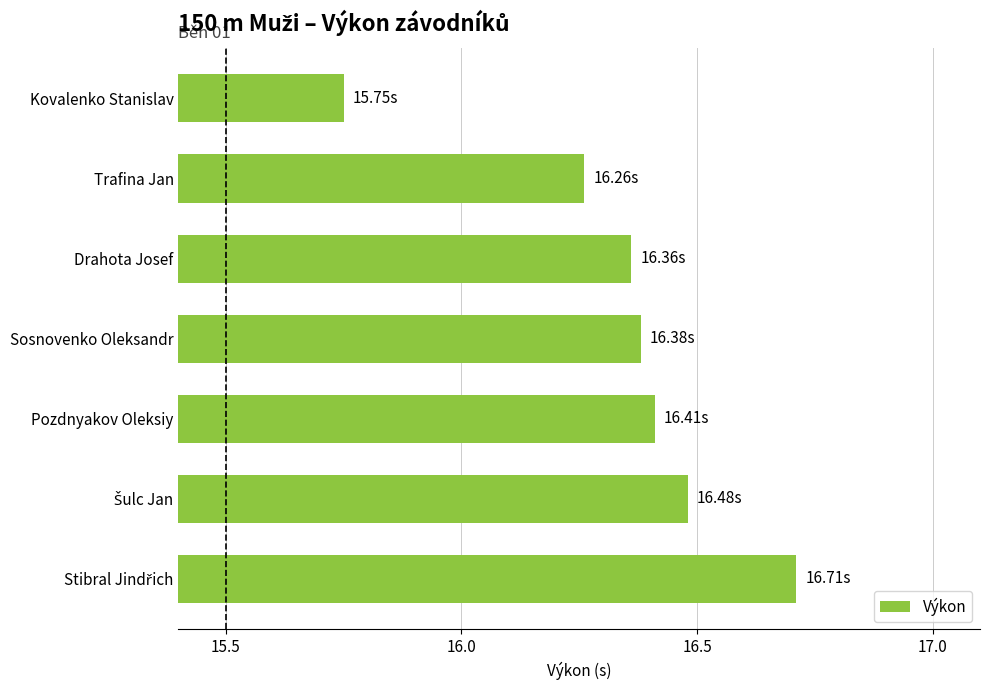

Which has a higher value, Kovalenko Stanislav or Trafina Jan?

Trafina Jan